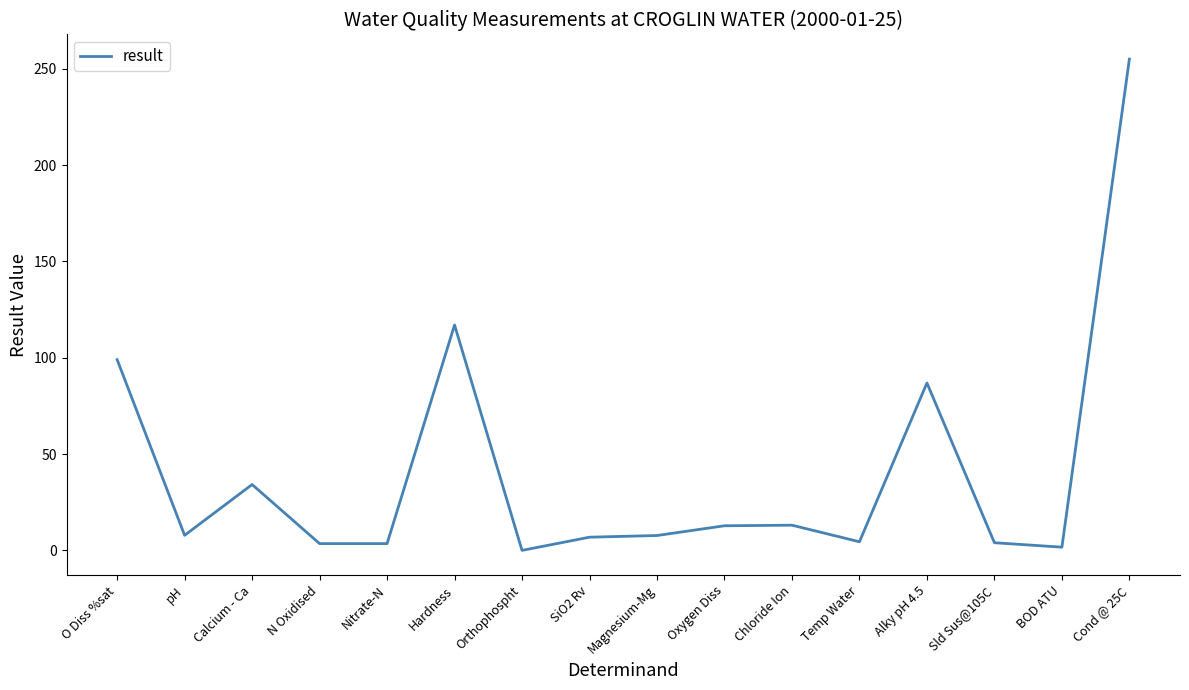

How many lines are shown in the chart?

1